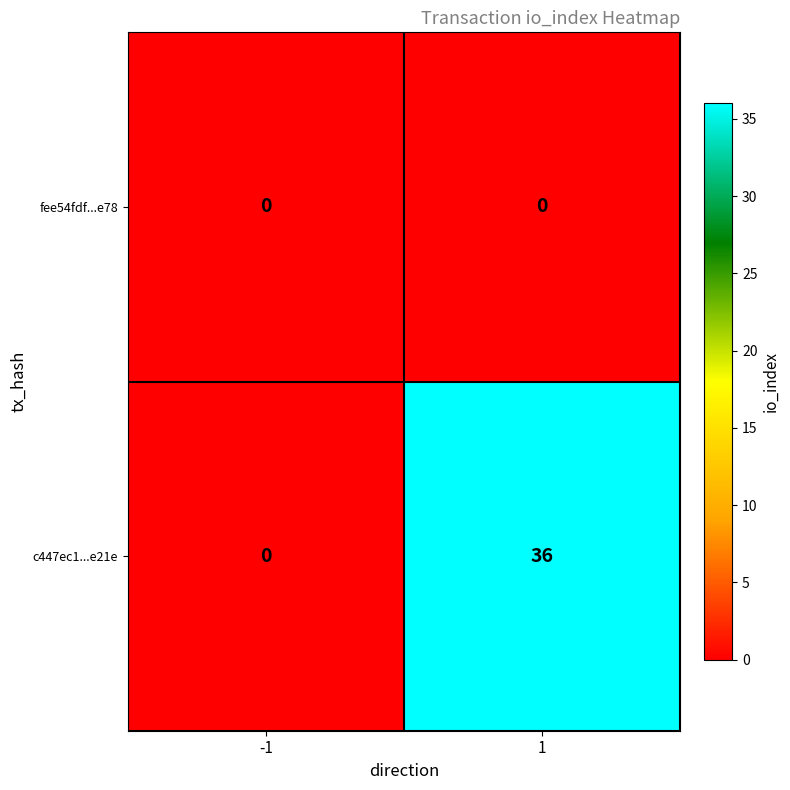

What is the spread (max minus min) of values at 1?

36